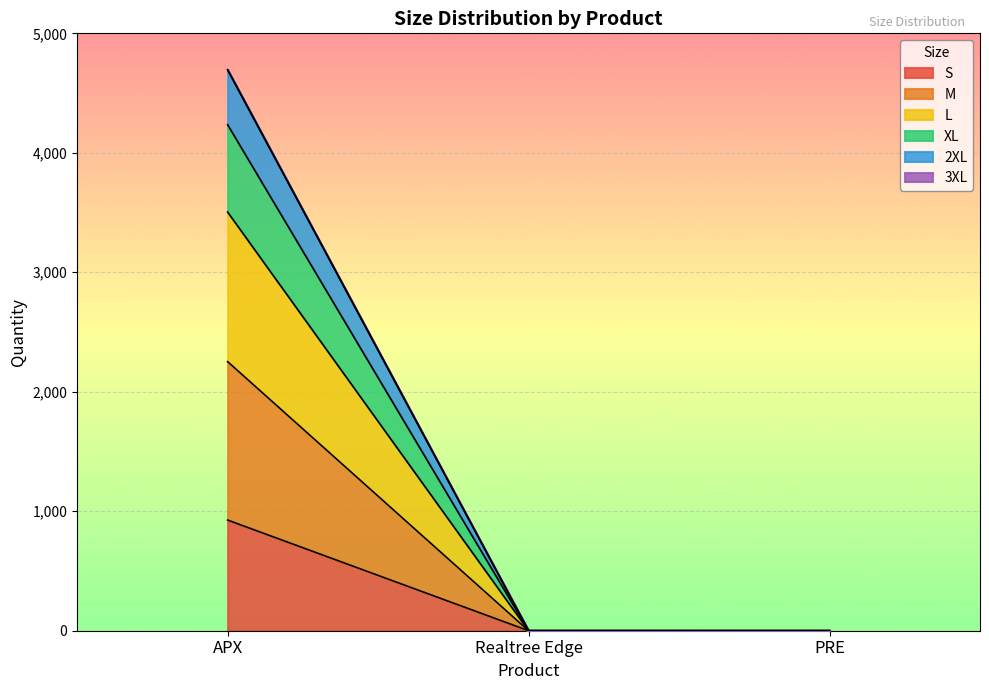

How many lines are shown in the chart?

6